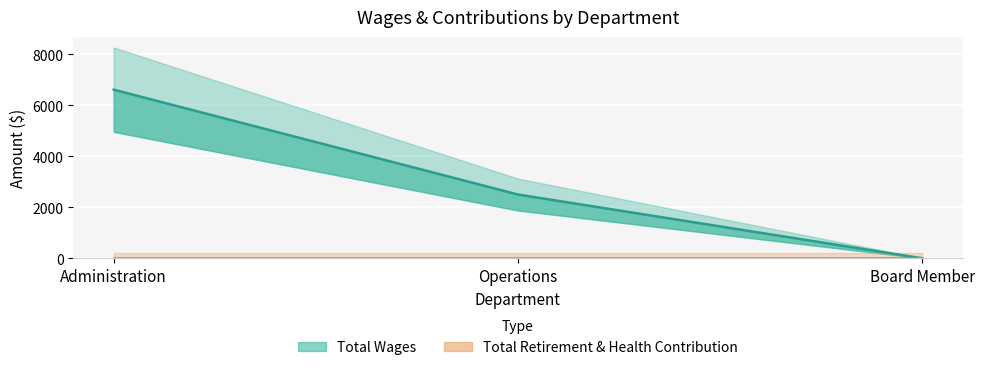

What is the change in value from Administration to Board Member?

-6610